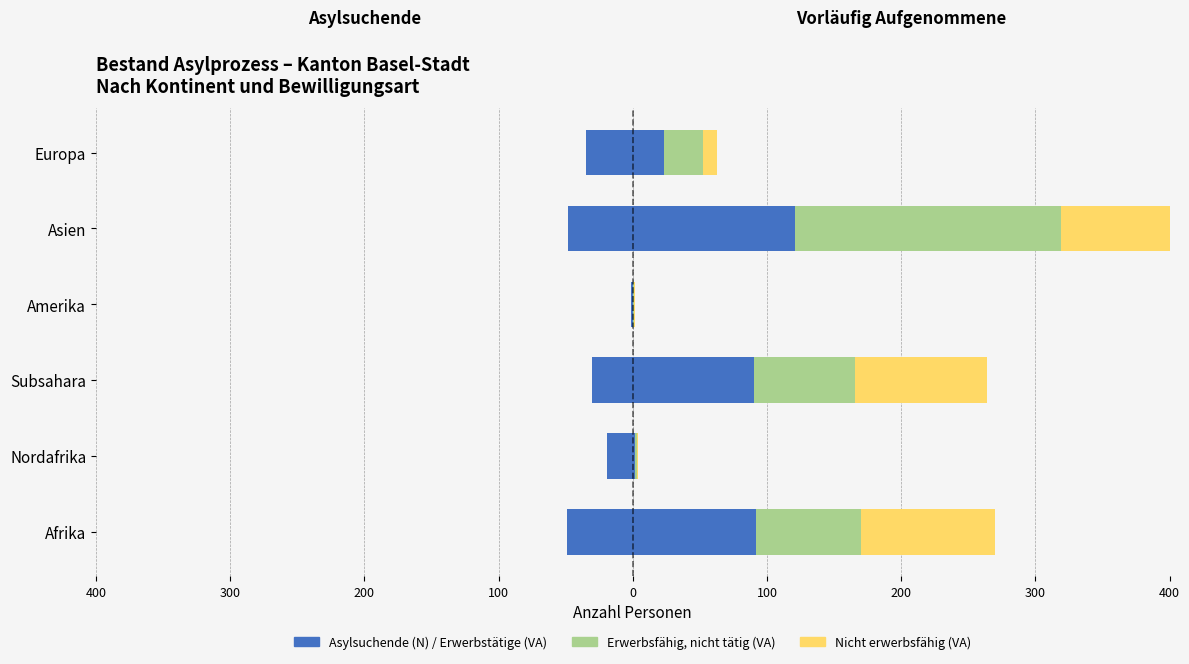

How many categories are shown in the chart?

6